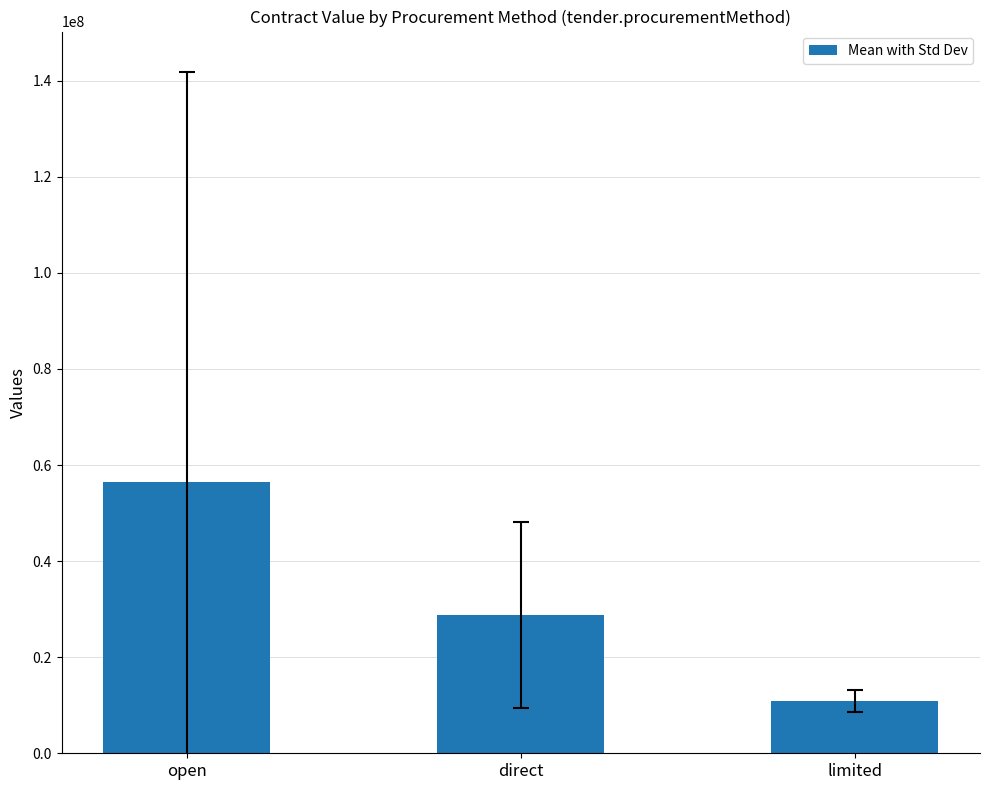

How many data points are less than 28827653?

1